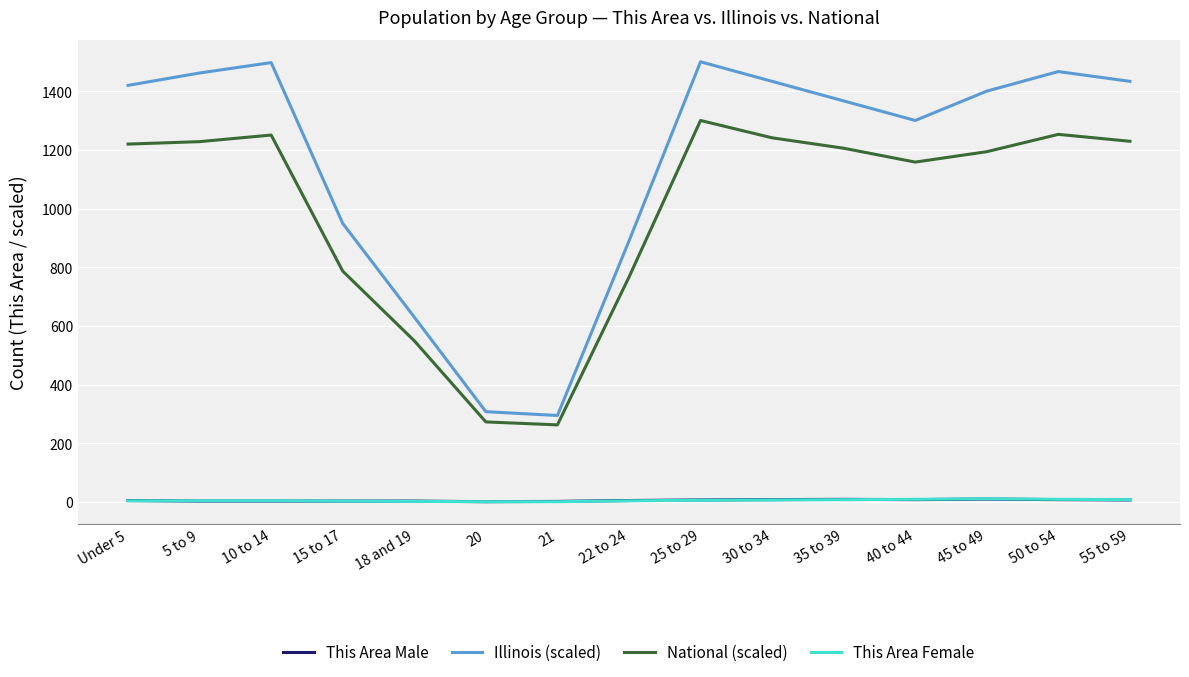

True or false: National (scaled) and This Area Female intersect in this chart.

False